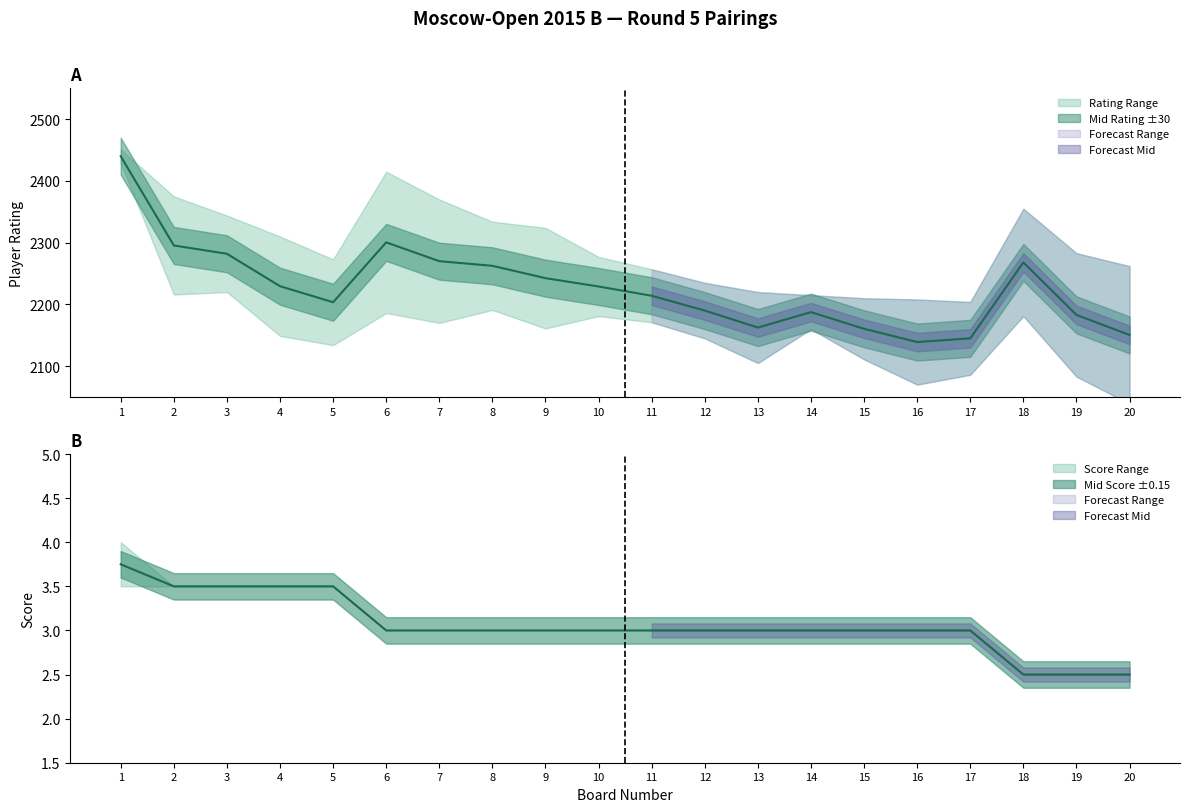

True or false: Right Score has more than 2 points higher than both neighbors.

False